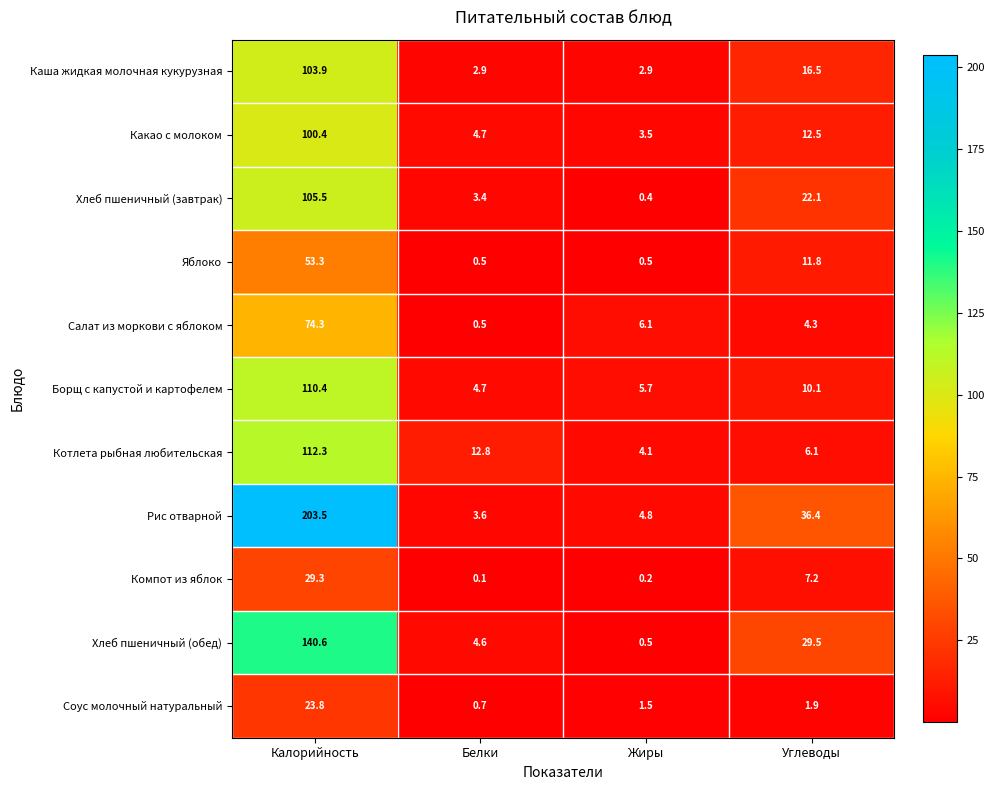

List the series in order of their peak value, lowest first.

Соус молочный натуральный, Компот из яблок, Яблоко, Салат из моркови с яблоком, Какао с молоком, Каша жидкая молочная кукурузная, Хлеб пшеничный (завтрак), Борщ с капустой и картофелем, Котлета рыбная любительская, Хлеб пшеничный (обед), Рис отварной